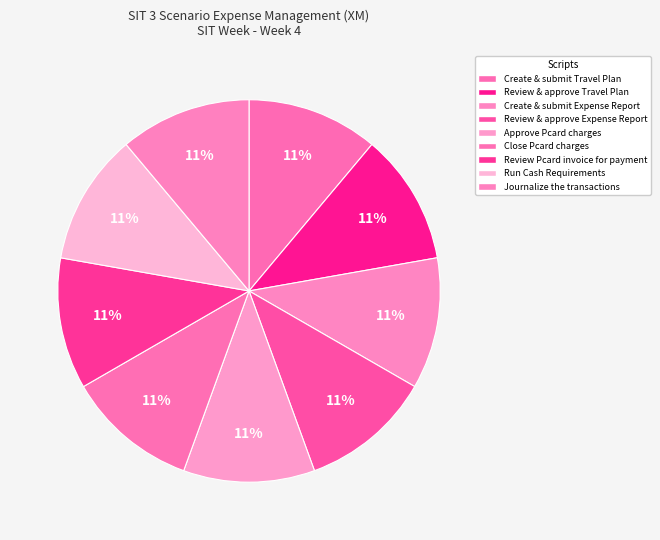

How many segments does this pie chart have?

9